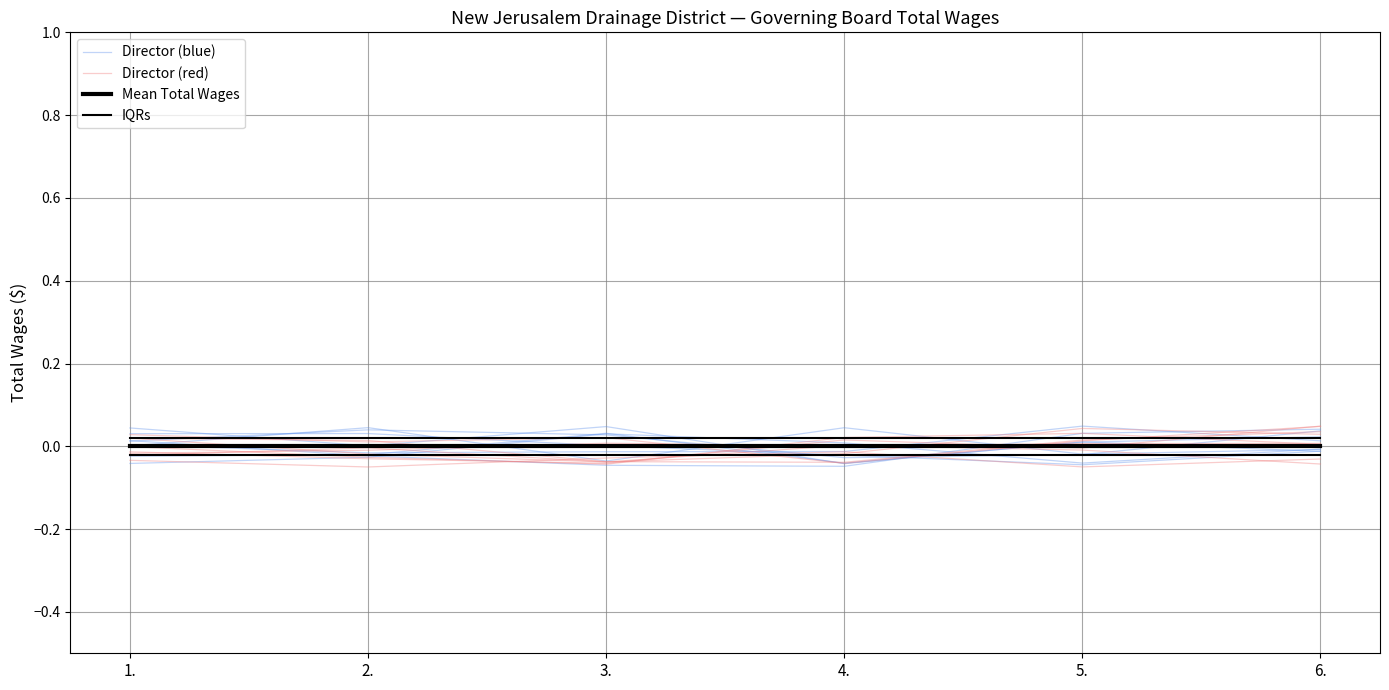

True or false: Mean Total Wages has more than 2 interior local peaks.

False